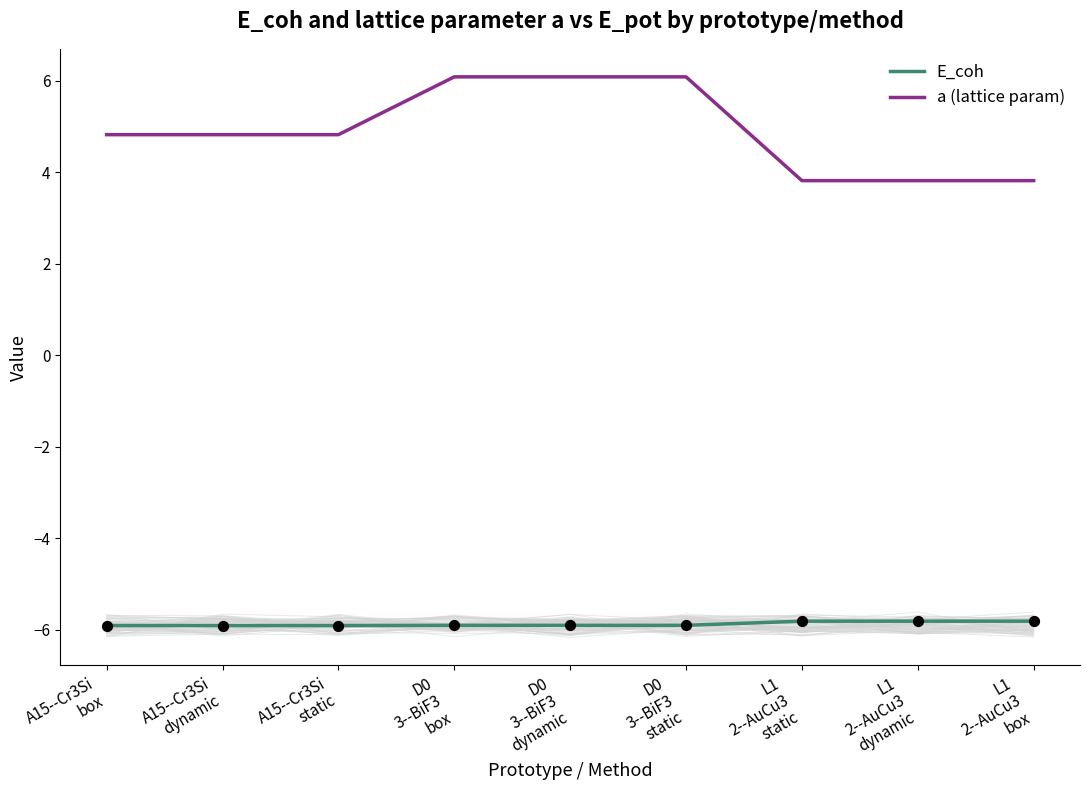

At which category is the sum across all series the highest?

D0
3--BiF3
static